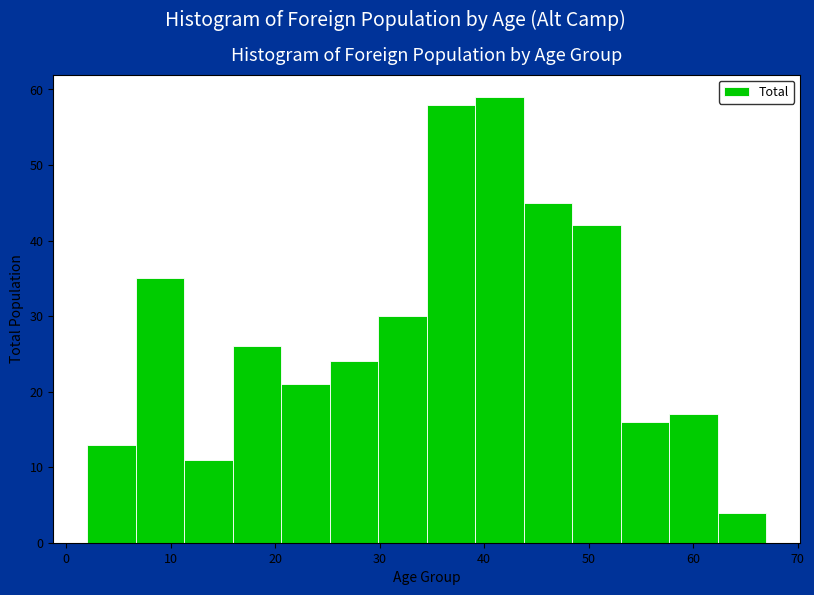

Reading left to right, list every bar in this chart as the range it spans on the x-axis followed by its height. Neither the bar edges nor the heights are printed on the chart, so give them approximately, as read against the axes.

2 to 7: 13
7 to 11: 35
11 to 16: 11
16 to 21: 26
21 to 25: 21
25 to 30: 24
30 to 35: 30
35 to 39: 58
39 to 44: 59
44 to 48: 45
48 to 53: 42
53 to 58: 16
58 to 62: 17
62 to 67: 4